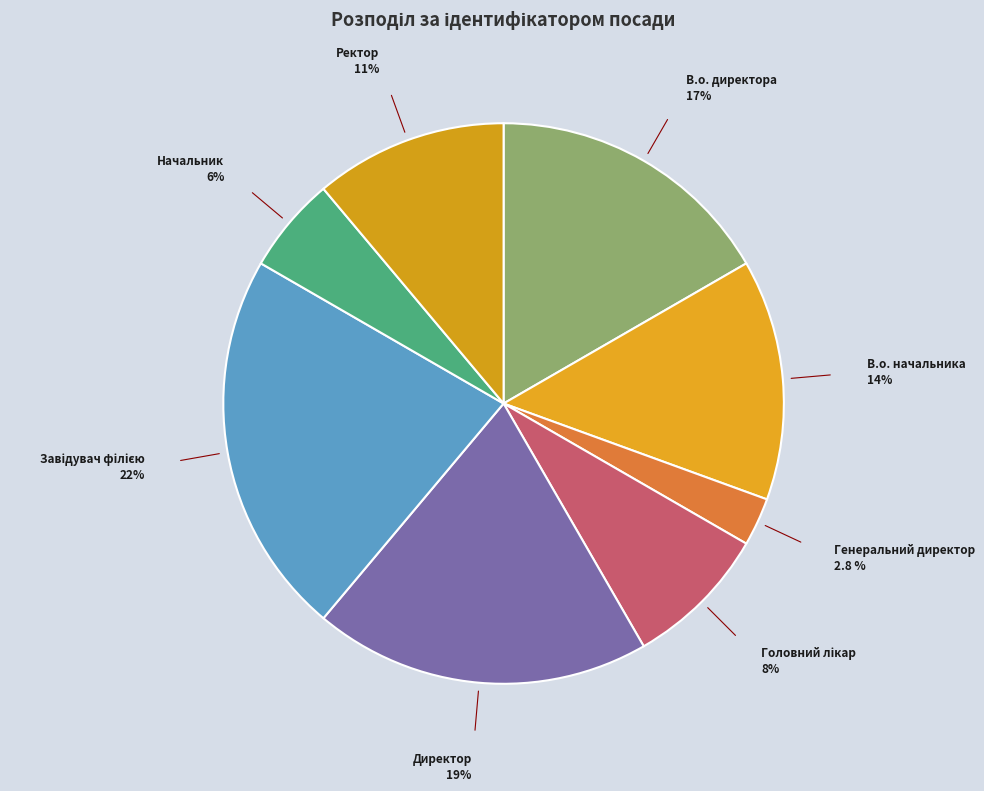

To the nearest percent, what percentage of the pie is В.о. начальника?

14%